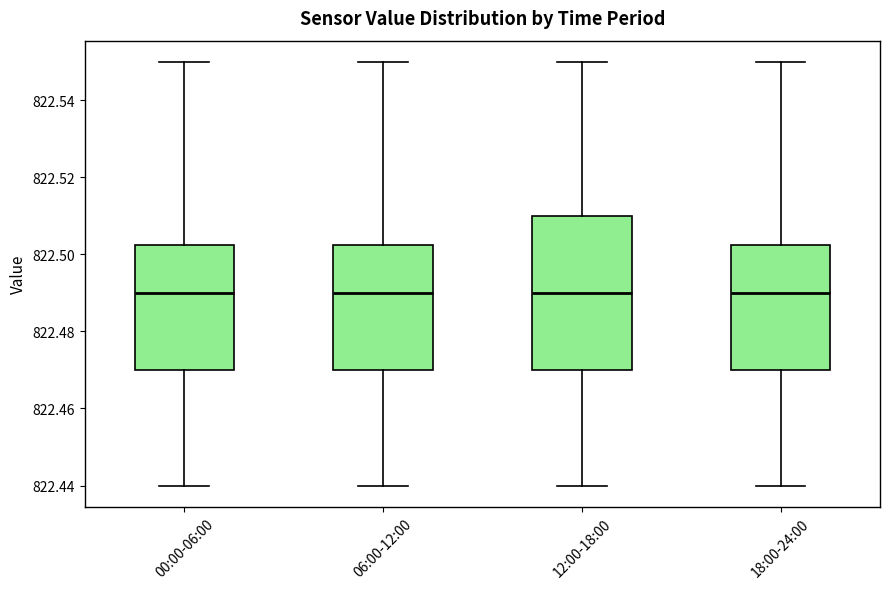

Where does the upper whisker of the box for 18:00-24:00 end on the y-axis? The values are not printed on the chart, so give them approximately, as read against the axis.

822.550